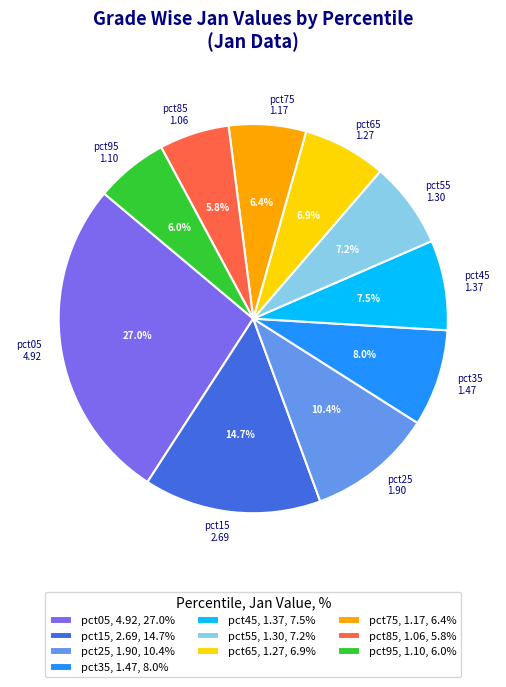

How much of the chart is everything except pct85?

94.2%